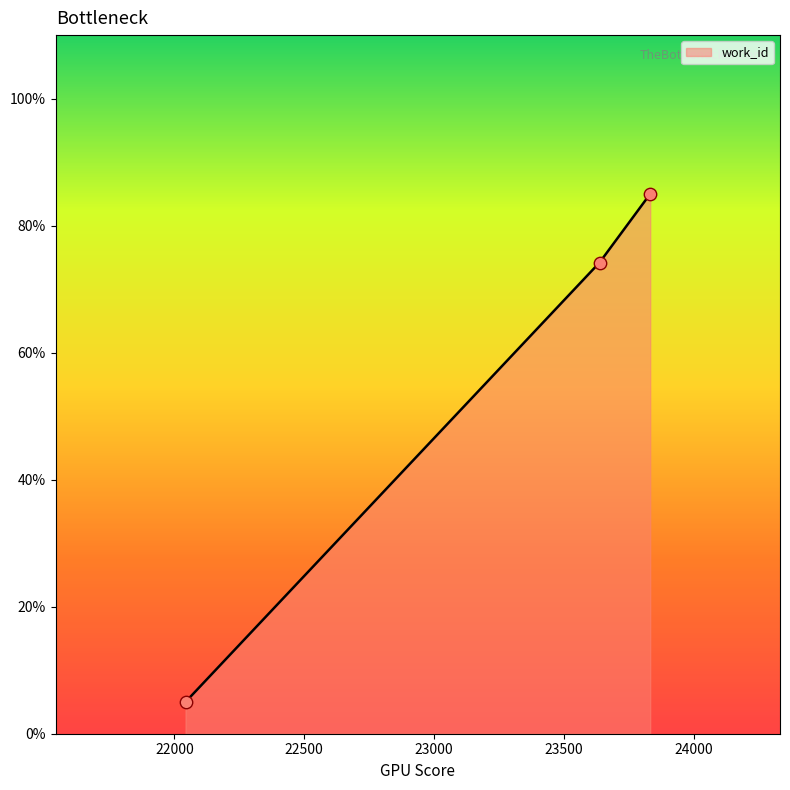

What is the sum of all values?

164.2